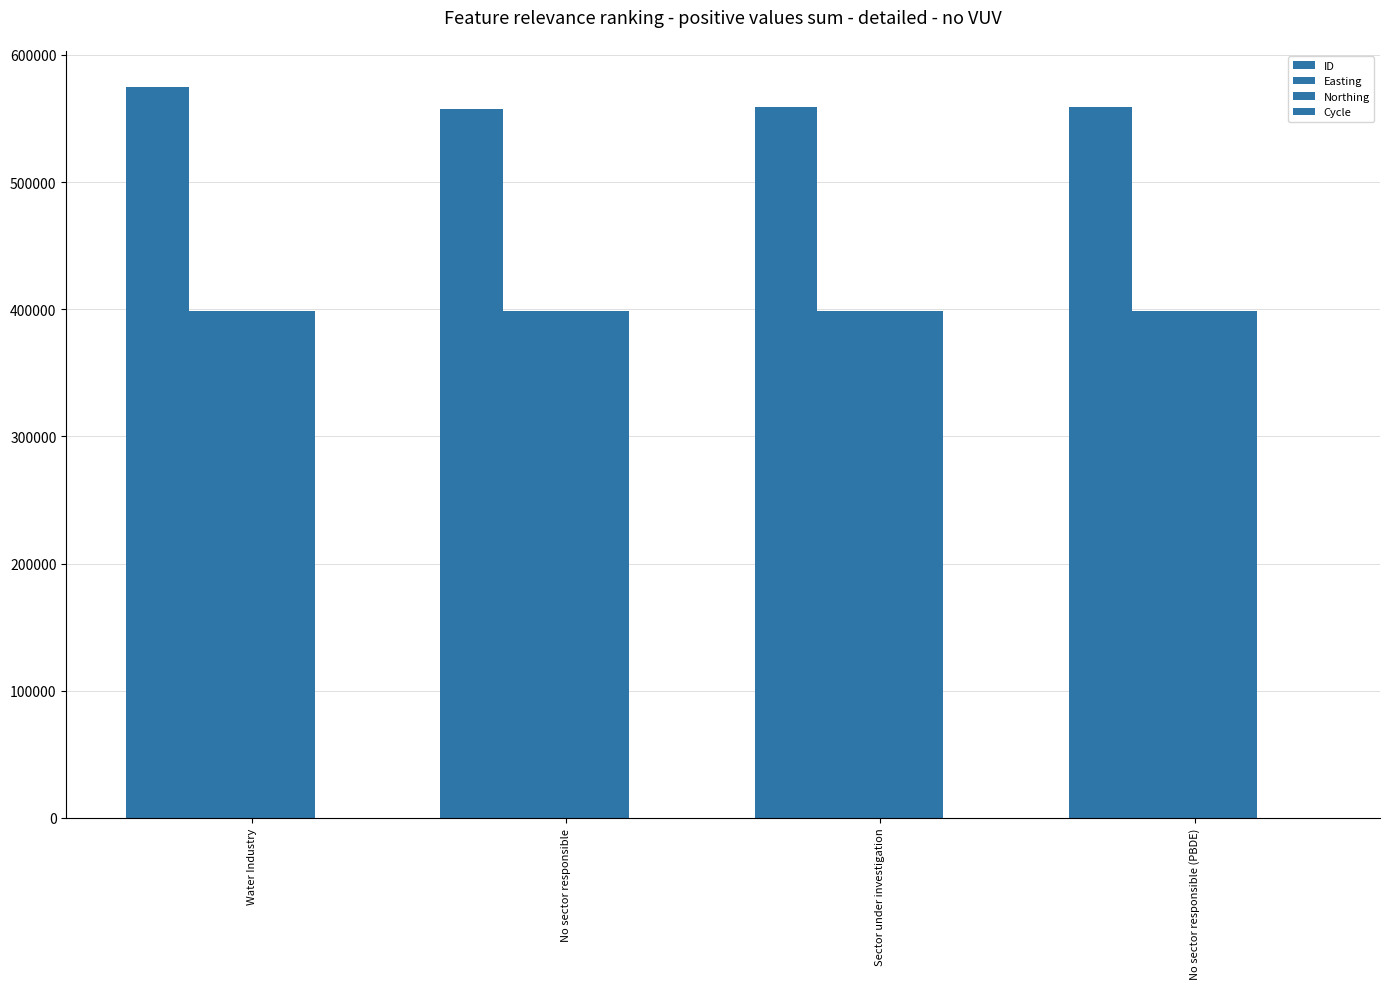

How many groups of bars are there?

4